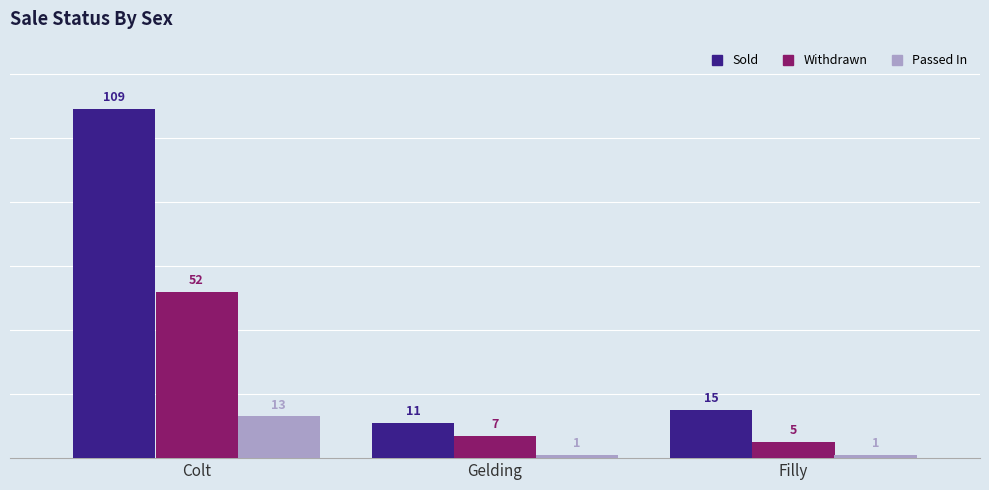

The Passed In series shows 1 at Gelding. True or false?

True